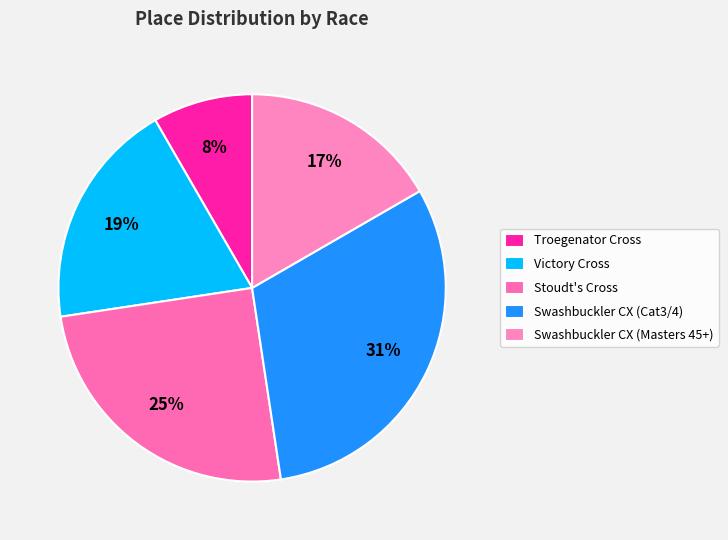

How many slices are in this pie chart?

5